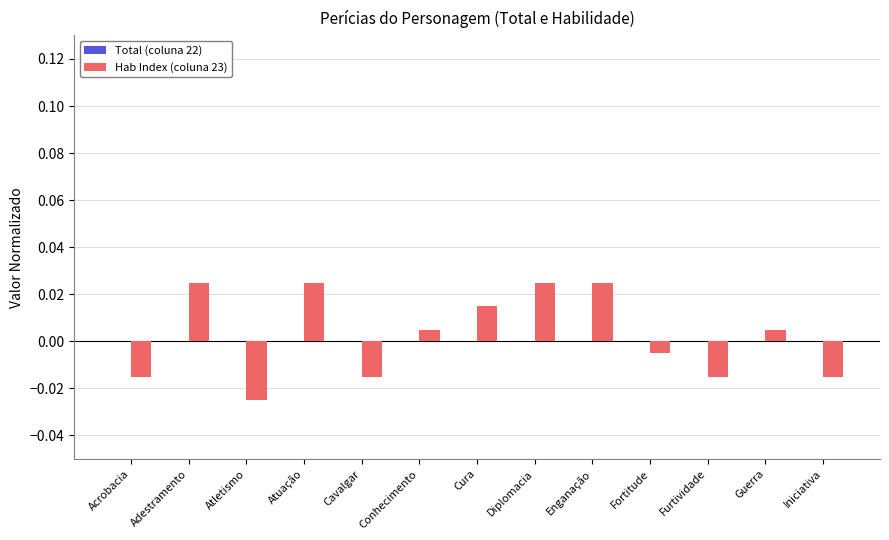

What is the label of the 1st bar from the left?

Acrobacia